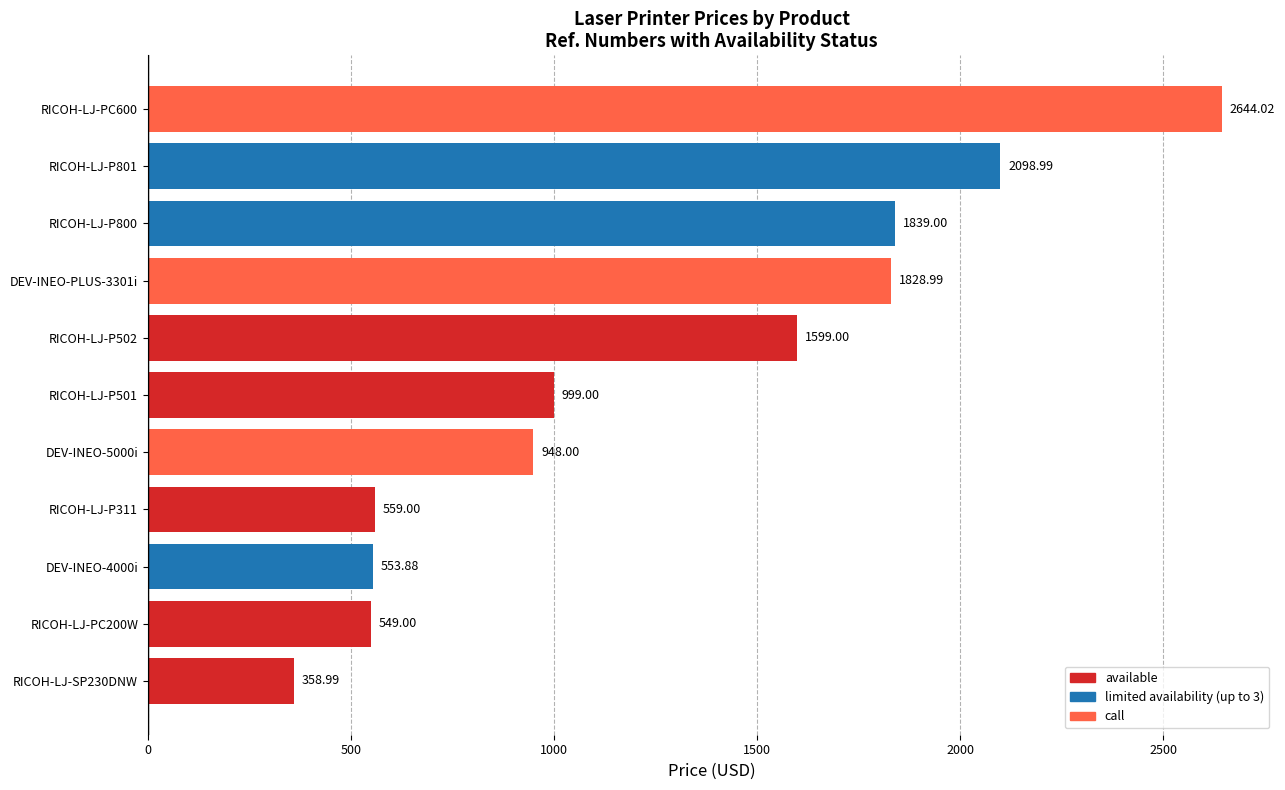

Approximately how many times larger is the value at DEV-INEO-5000i compared to RICOH-LJ-P501?

0.9